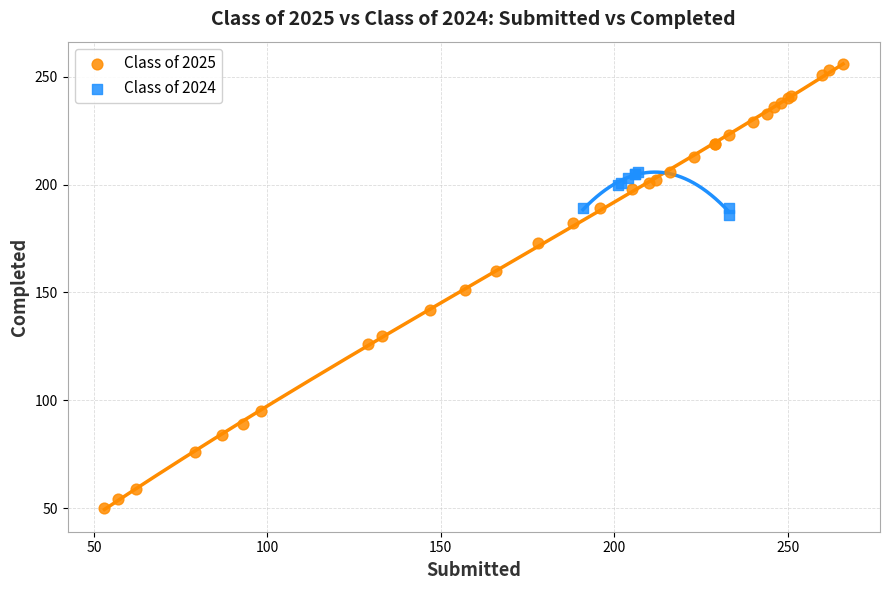

Which series has the largest Y range (max minus min)?

Class of 2025